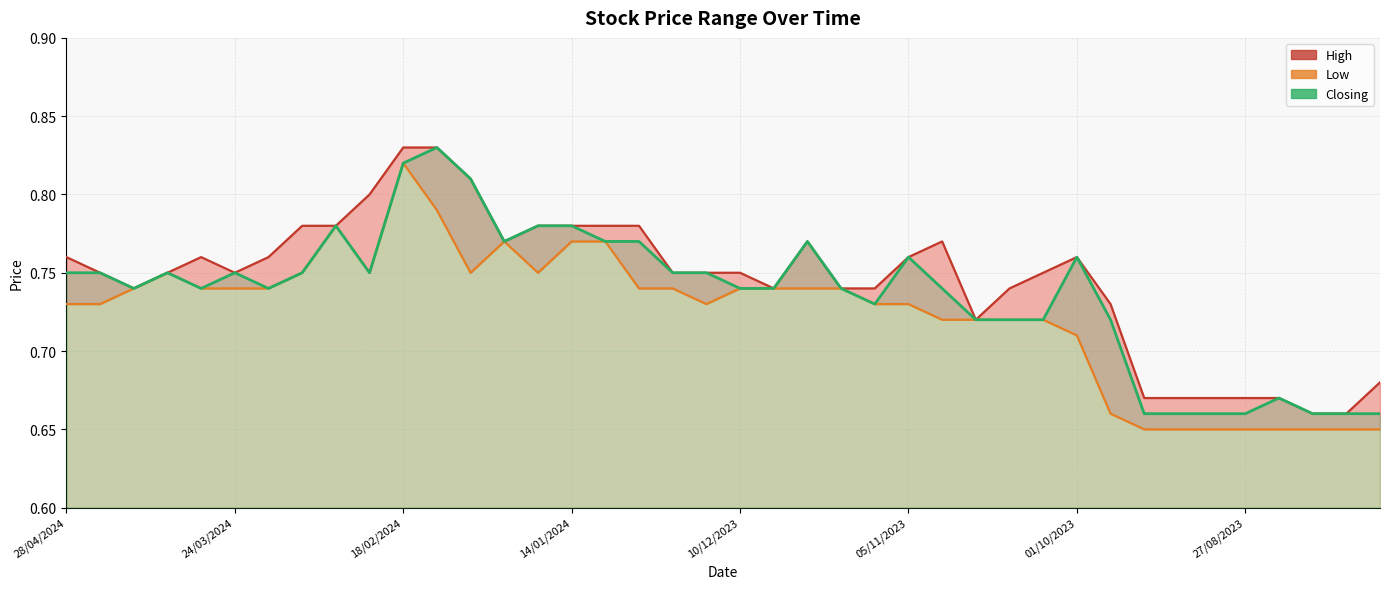

What is the minimum value for High?

0.7